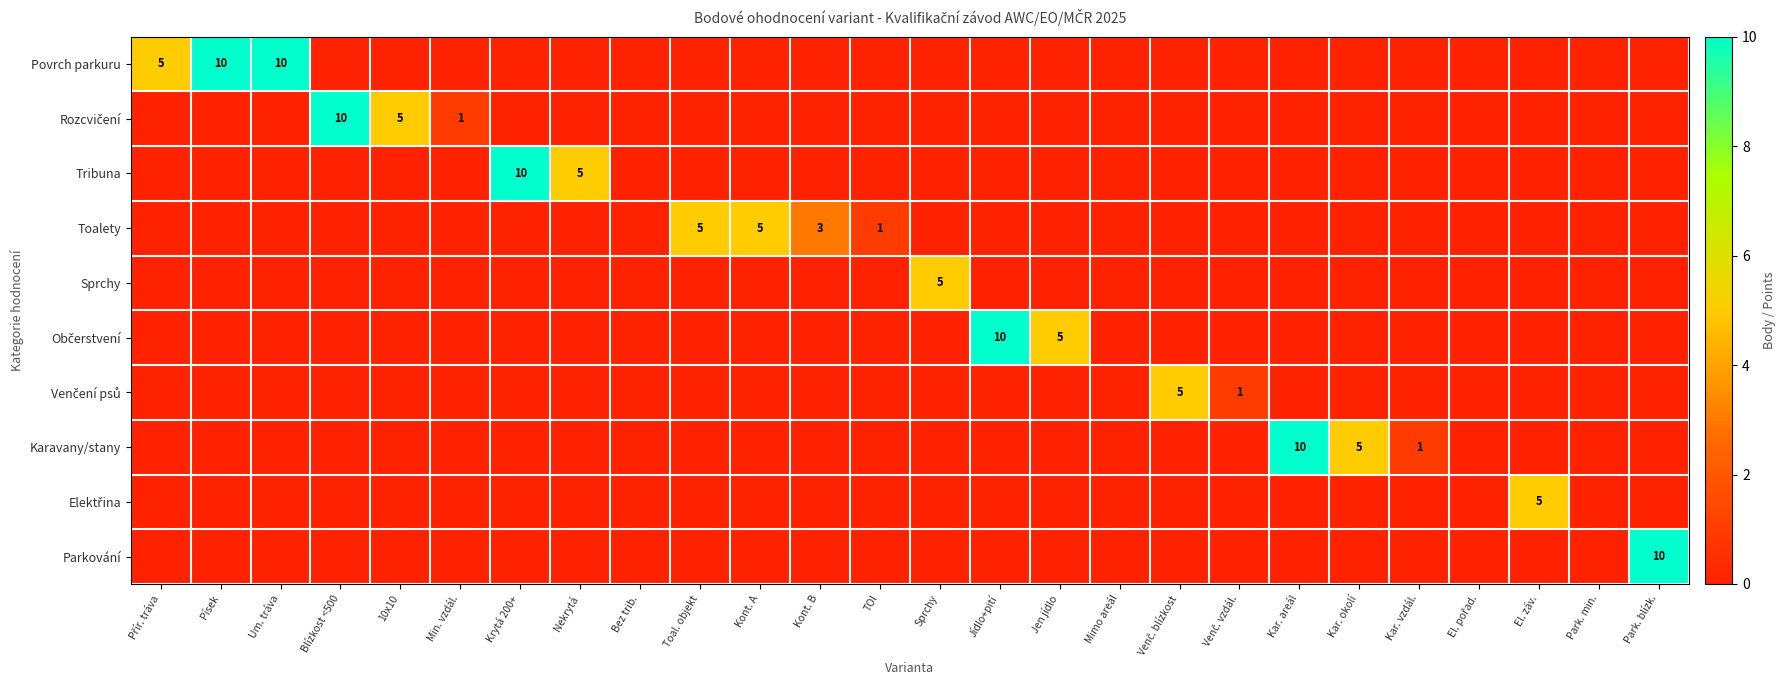

Which series has the largest total across all categories?

Povrch parkuru